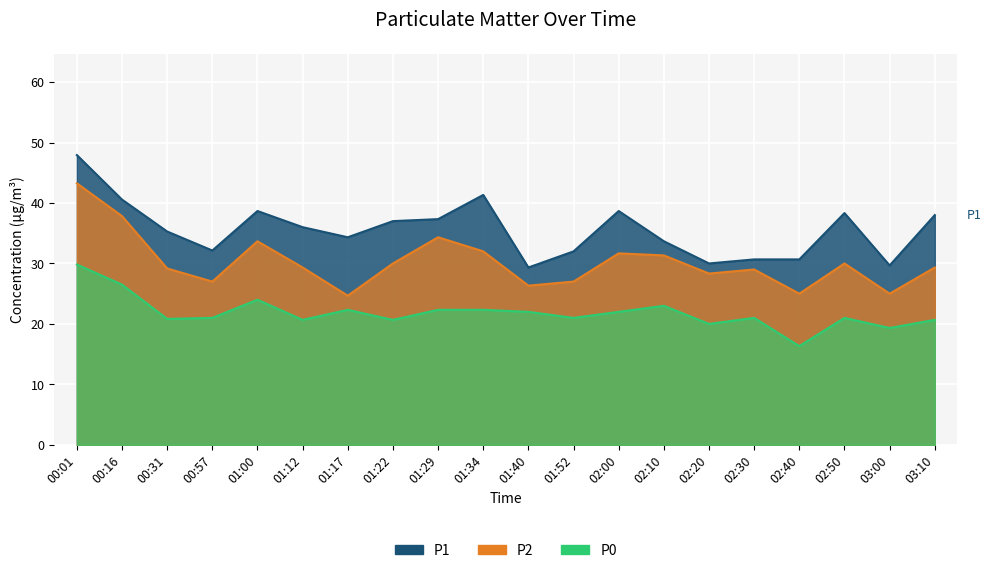

At which label does P0 reach its minimum?

02:40